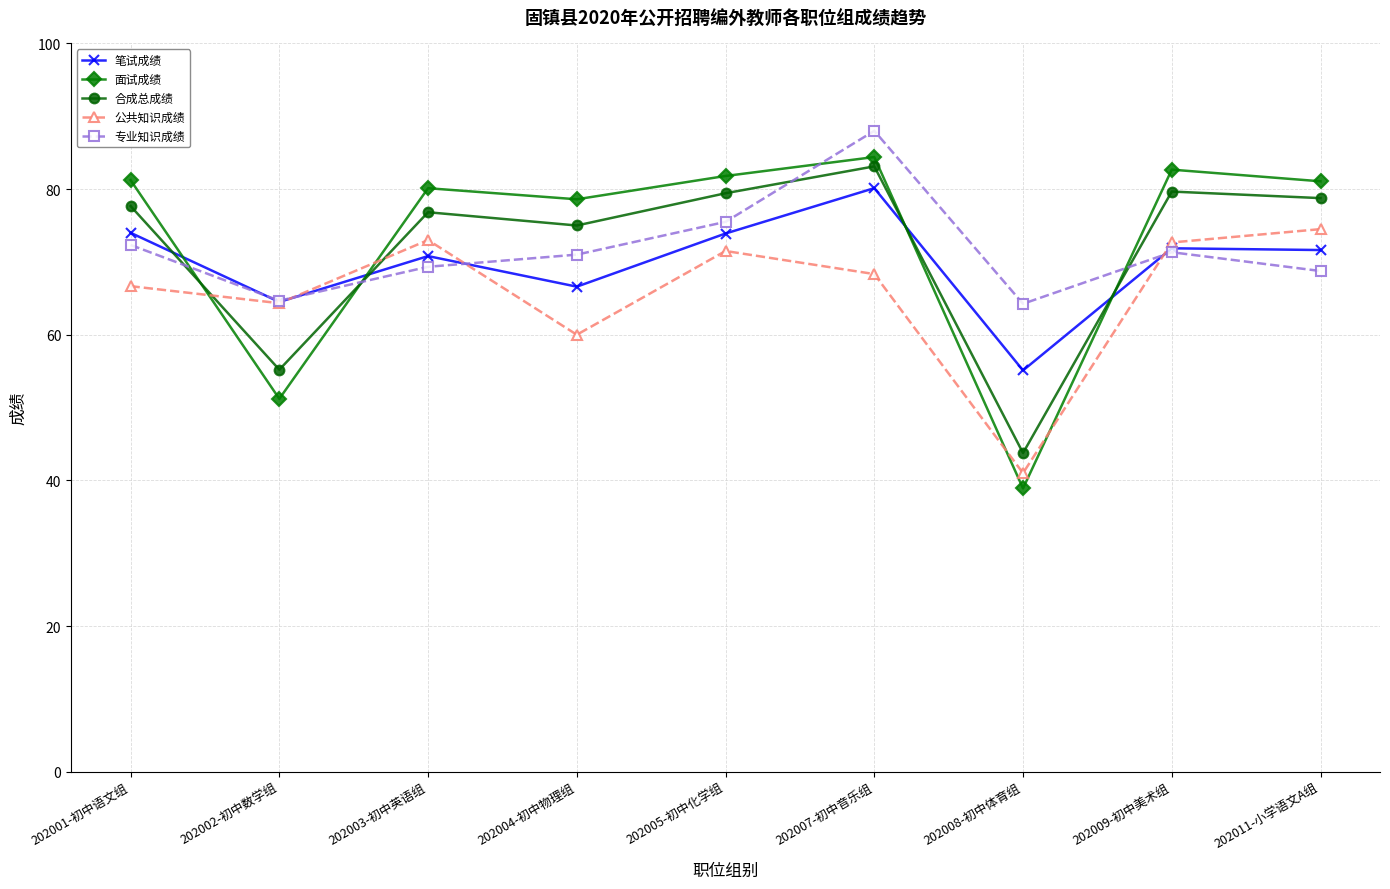

True or false: 笔试成绩 has a value of 80.1 at 202007-初中音乐组.

True